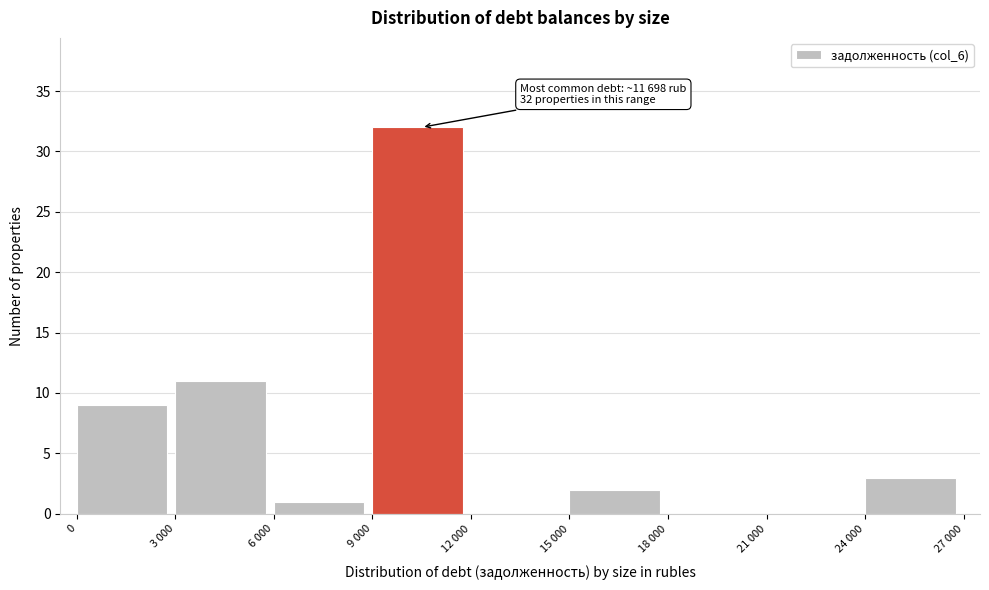

Reading right to left, list all the values displayed in this chart.

24 000=3	21 000=0	18 000=0	15 000=2	12 000=0	9 000=32	6 000=1	3 000=11	0=9